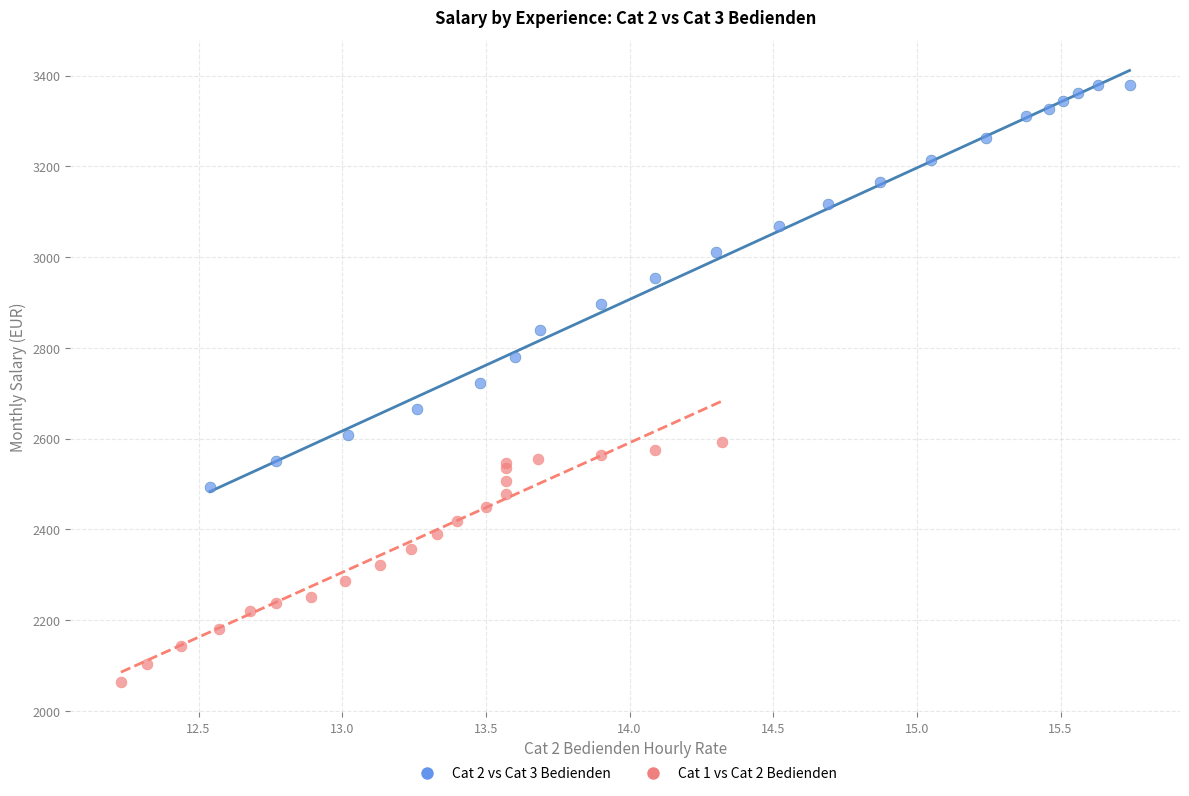

Which series has the widest spread of Y values?

Cat 2 vs Cat 3 Bedienden